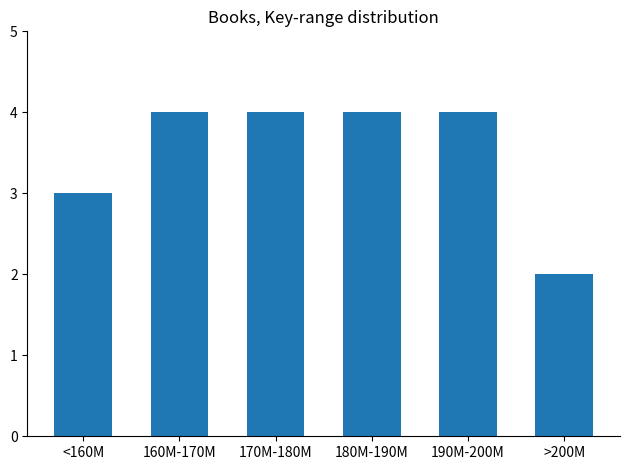

Reading left to right, what are all the values shown in this chart?

<160M=3	160M-170M=4	170M-180M=4	180M-190M=4	190M-200M=4	>200M=2